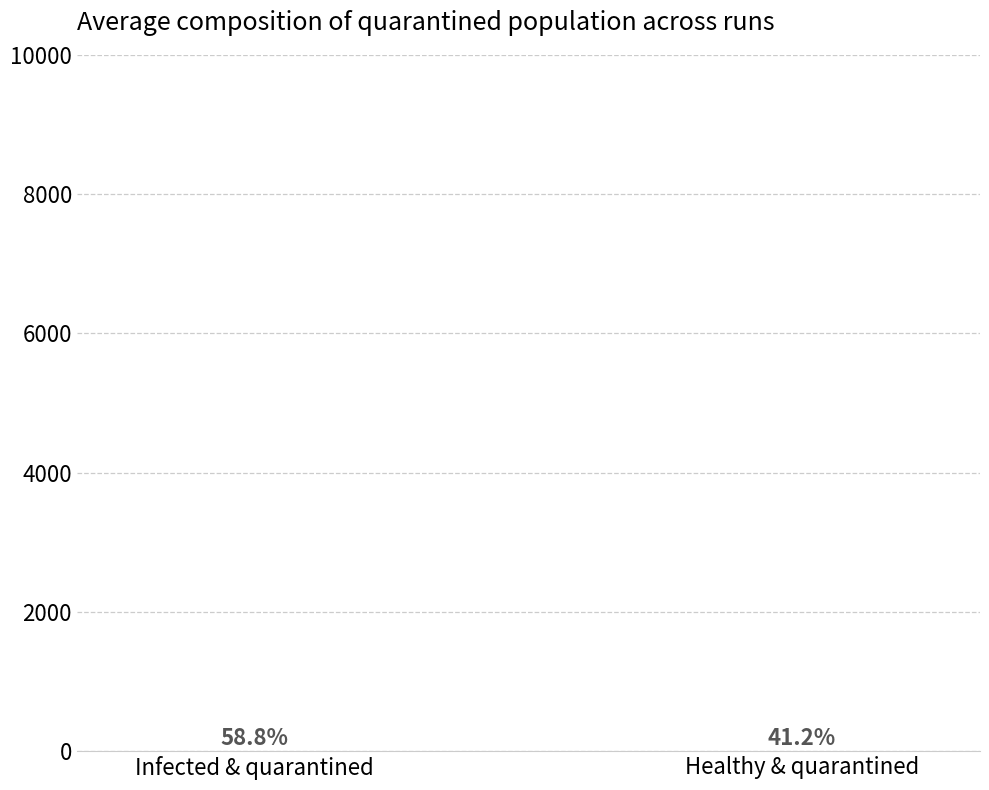

What value does the data have at Healthy & quarantined?

3.5